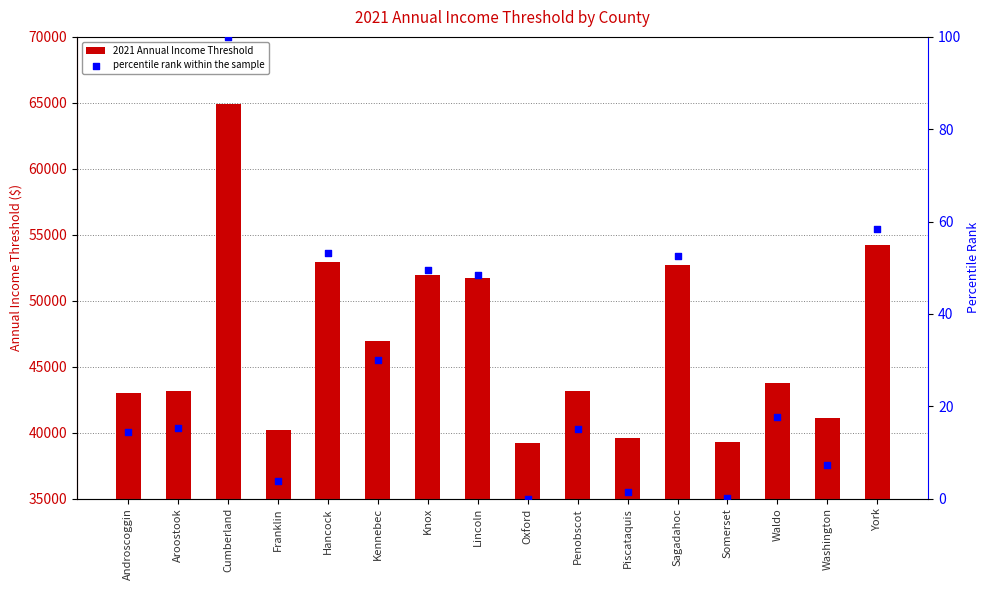

Which series reaches the minimum Y coordinate?

percentile rank within the sample